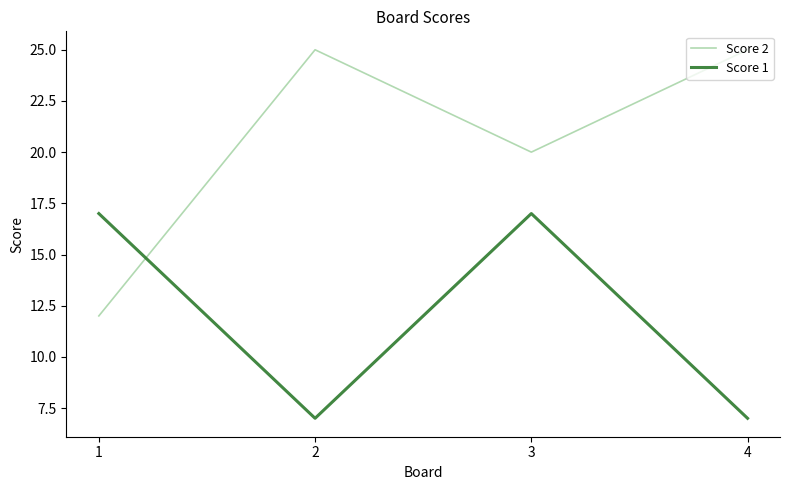

Rank the series by their maximum value, from highest to lowest.

Score 2, Score 1